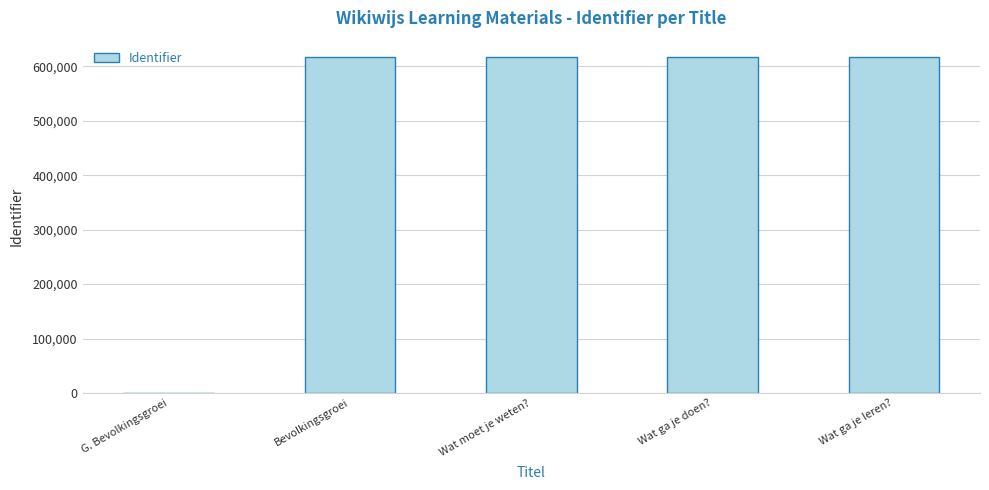

Are the bars horizontal?

No